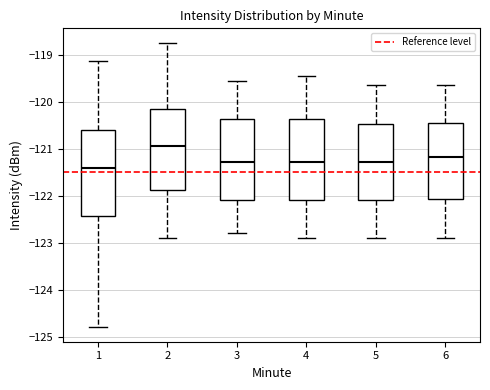

Reading left to right, transcribe this box plot: for each box, give where its median line is, the range the box spans, and where its two whiskers end, as read against the y-axis. The values are not printed on the chart, so give them approximately, as read against the axis.

1: median -121.4, box -122.4 to -120.6, whiskers -124.8 to -119.1
2: median -120.9, box -121.9 to -120.2, whiskers -122.9 to -118.7
3: median -121.3, box -122.1 to -120.4, whiskers -122.8 to -119.6
4: median -121.3, box -122.1 to -120.4, whiskers -122.9 to -119.5
5: median -121.3, box -122.1 to -120.5, whiskers -122.9 to -119.7
6: median -121.2, box -122.1 to -120.5, whiskers -122.9 to -119.7